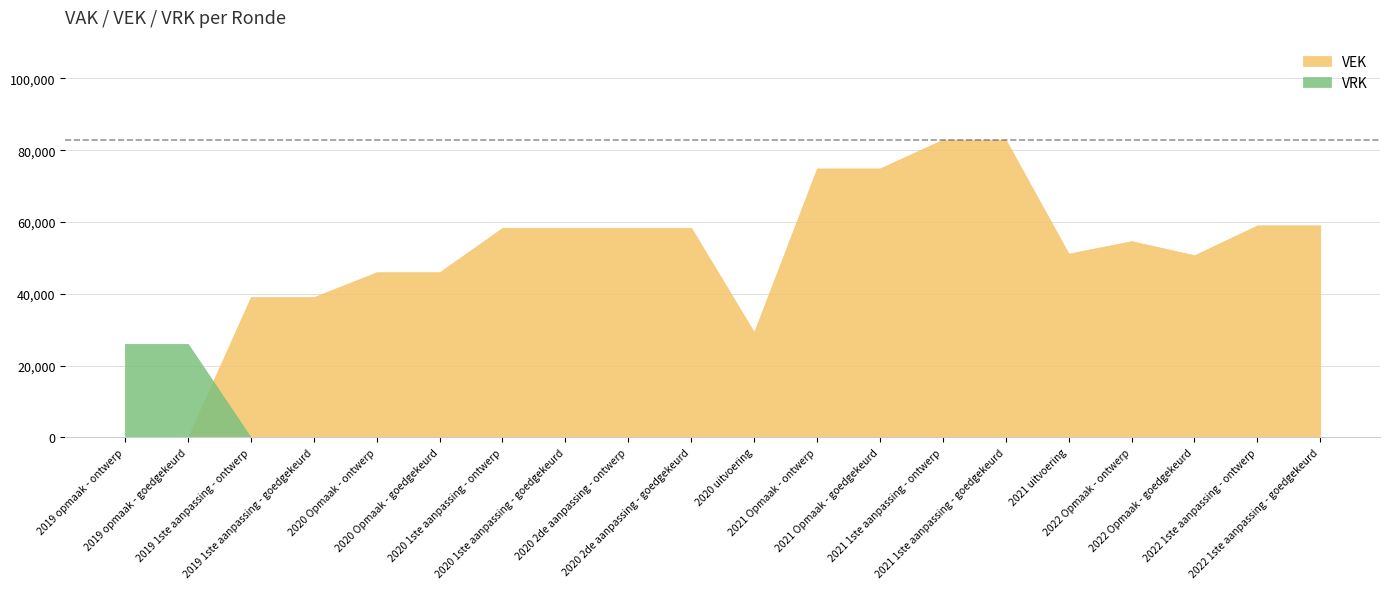

How many series are shown in this chart?

2